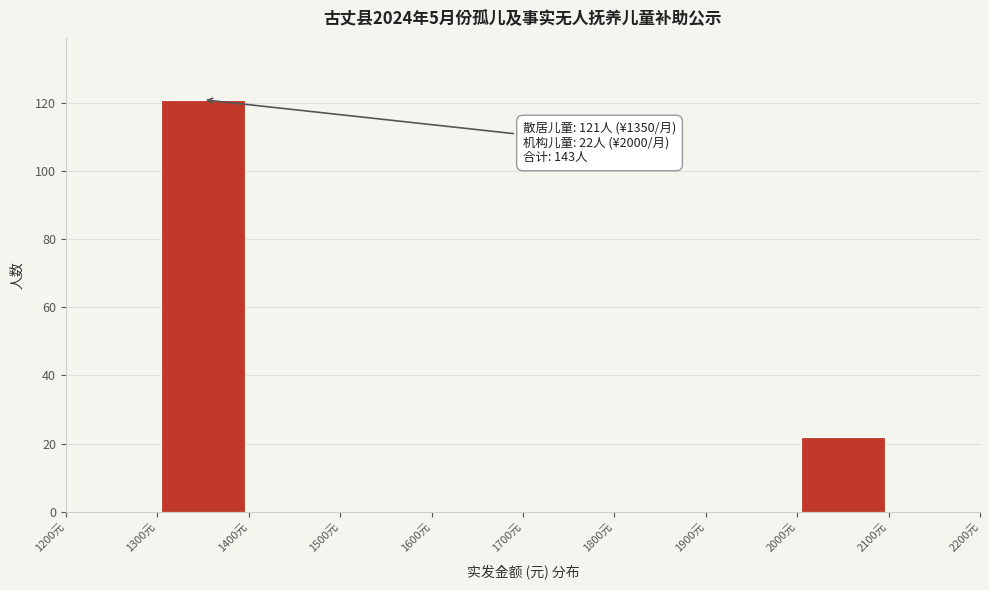

Over which range of the x-axis is the bar tallest?

1300 to 1400